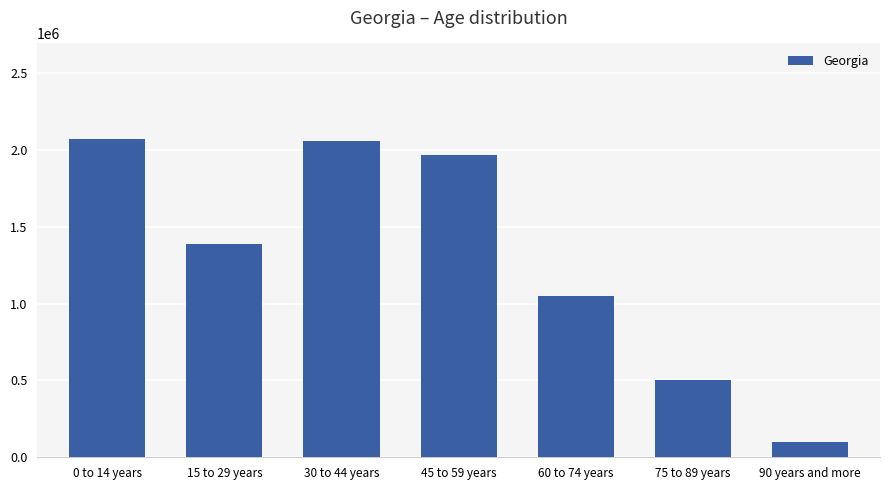

Is it true that the value at 75 to 89 years is 500000?

True